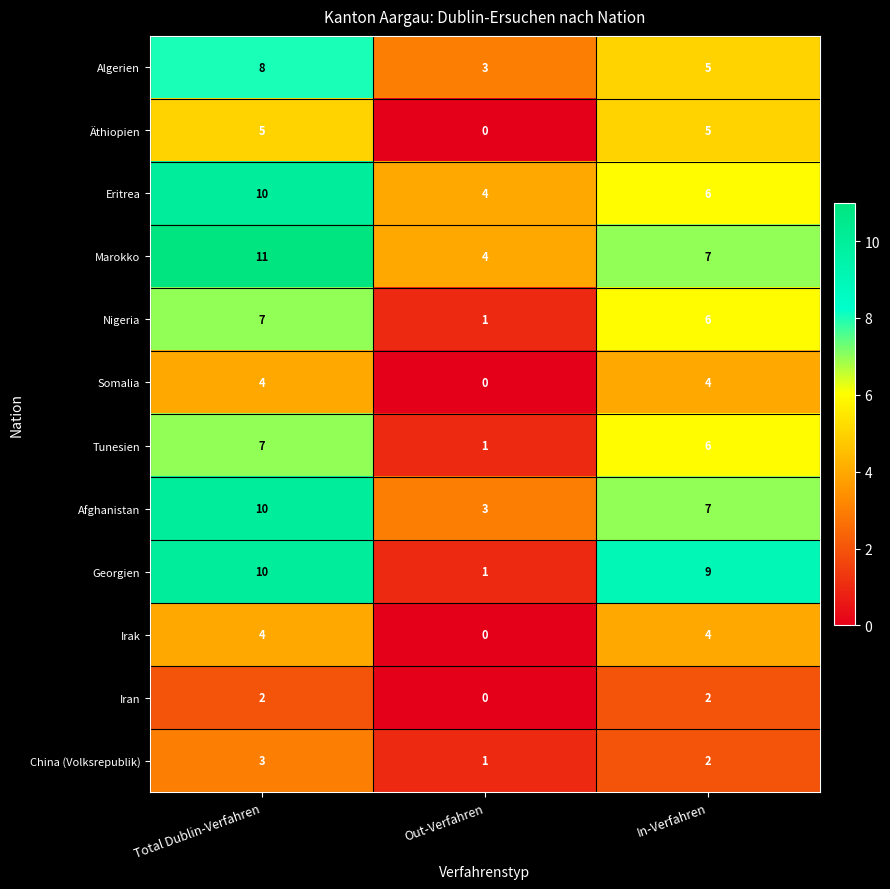

Rank the categories by Eritrea value from lowest to highest.

Out-Verfahren, In-Verfahren, Total Dublin-Verfahren